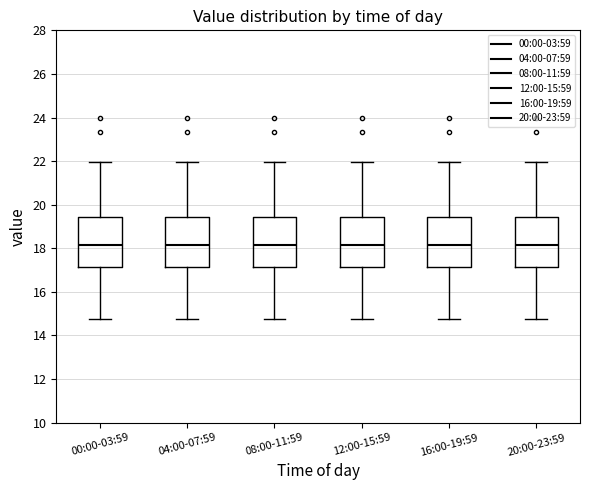

Where is the upper edge of the box for 20:00-23:59 on the y-axis? The values are not printed on the chart, so give them approximately, as read against the axis.

19.4